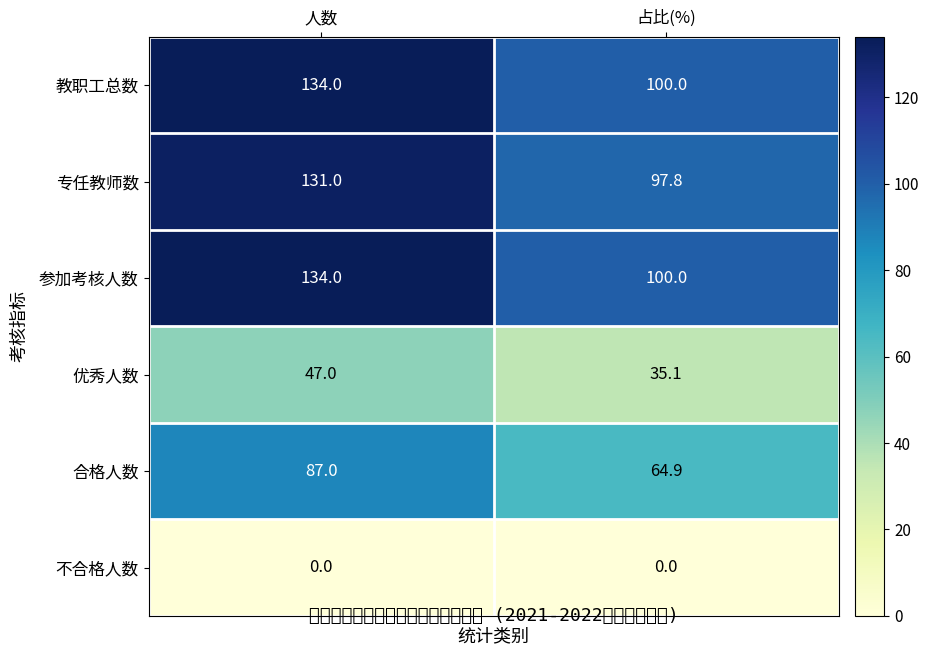

List the labels in order of 合格人数 value, smallest first.

占比(%), 人数